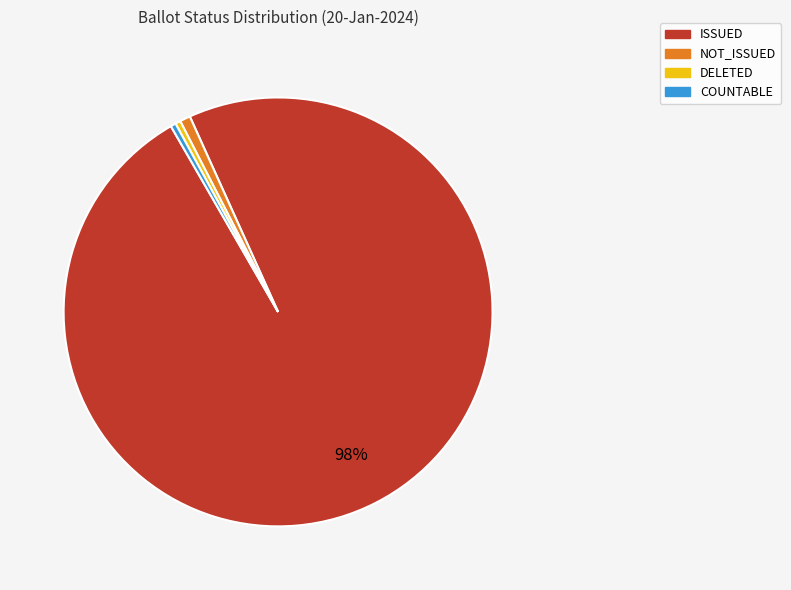

Is it true that DELETED is 8% of the pie?

False